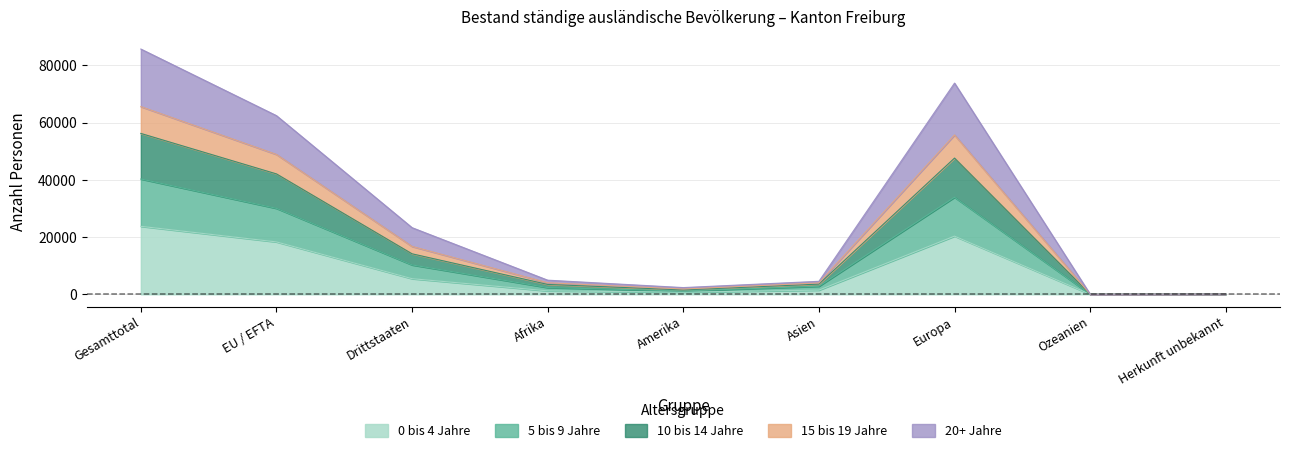

At which category is the sum across all series the highest?

Gesamttotal